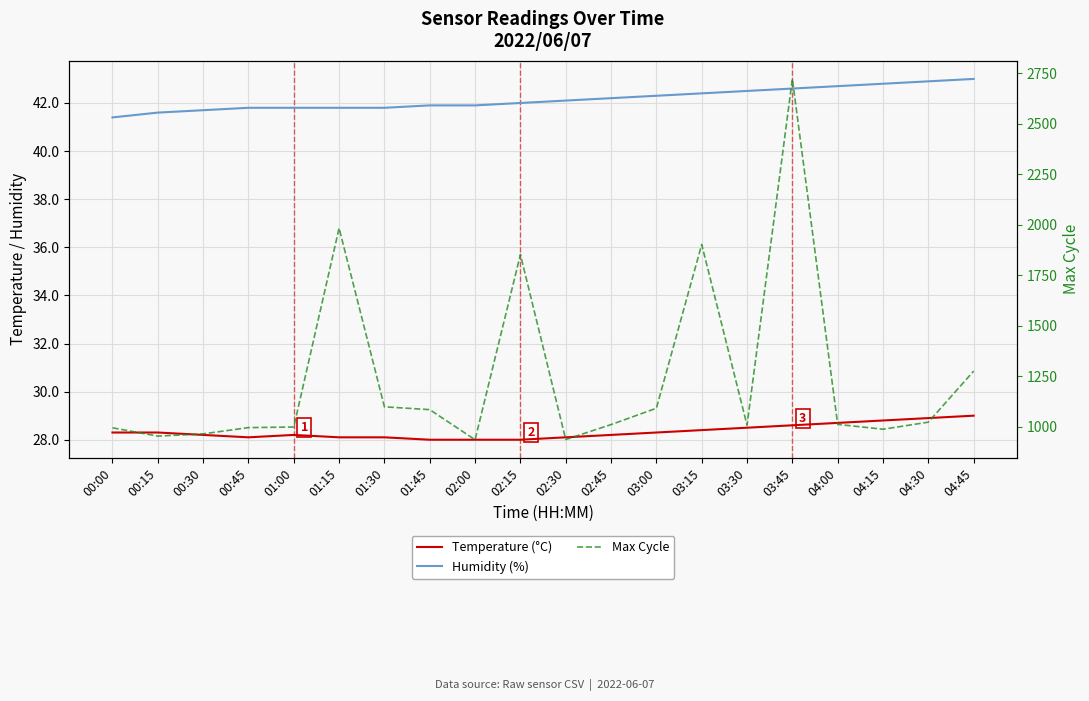

At which category does Temperature (°C) reach its first local peak?

01:00